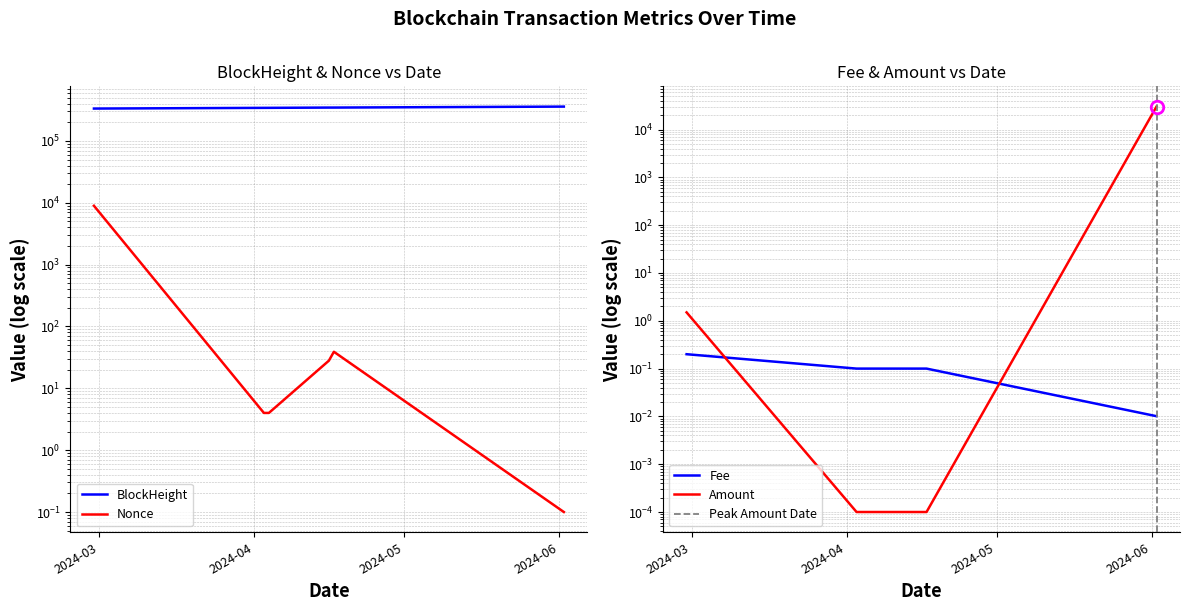

Which has a higher value, 2024-04-16 or 2024-04-03?

2024-04-16